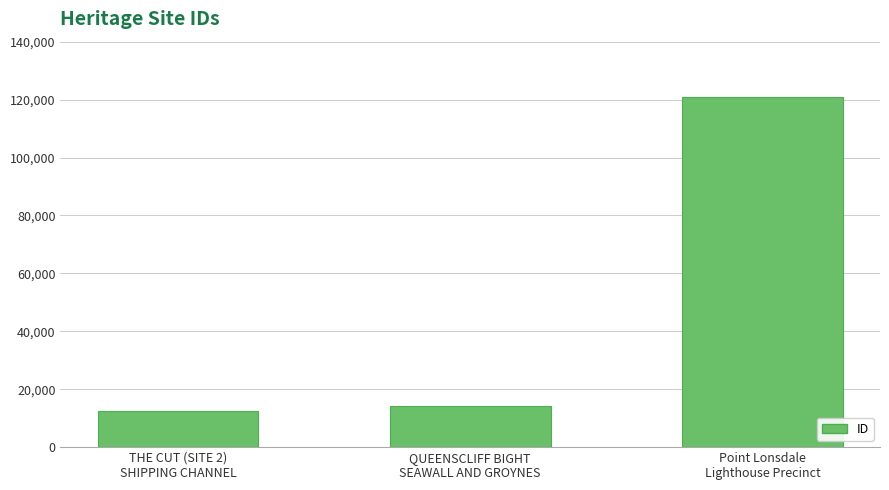

What is the sum of the values at QUEENSCLIFF BIGHT
SEAWALL AND GROYNES and THE CUT (SITE 2)
SHIPPING CHANNEL?

26700